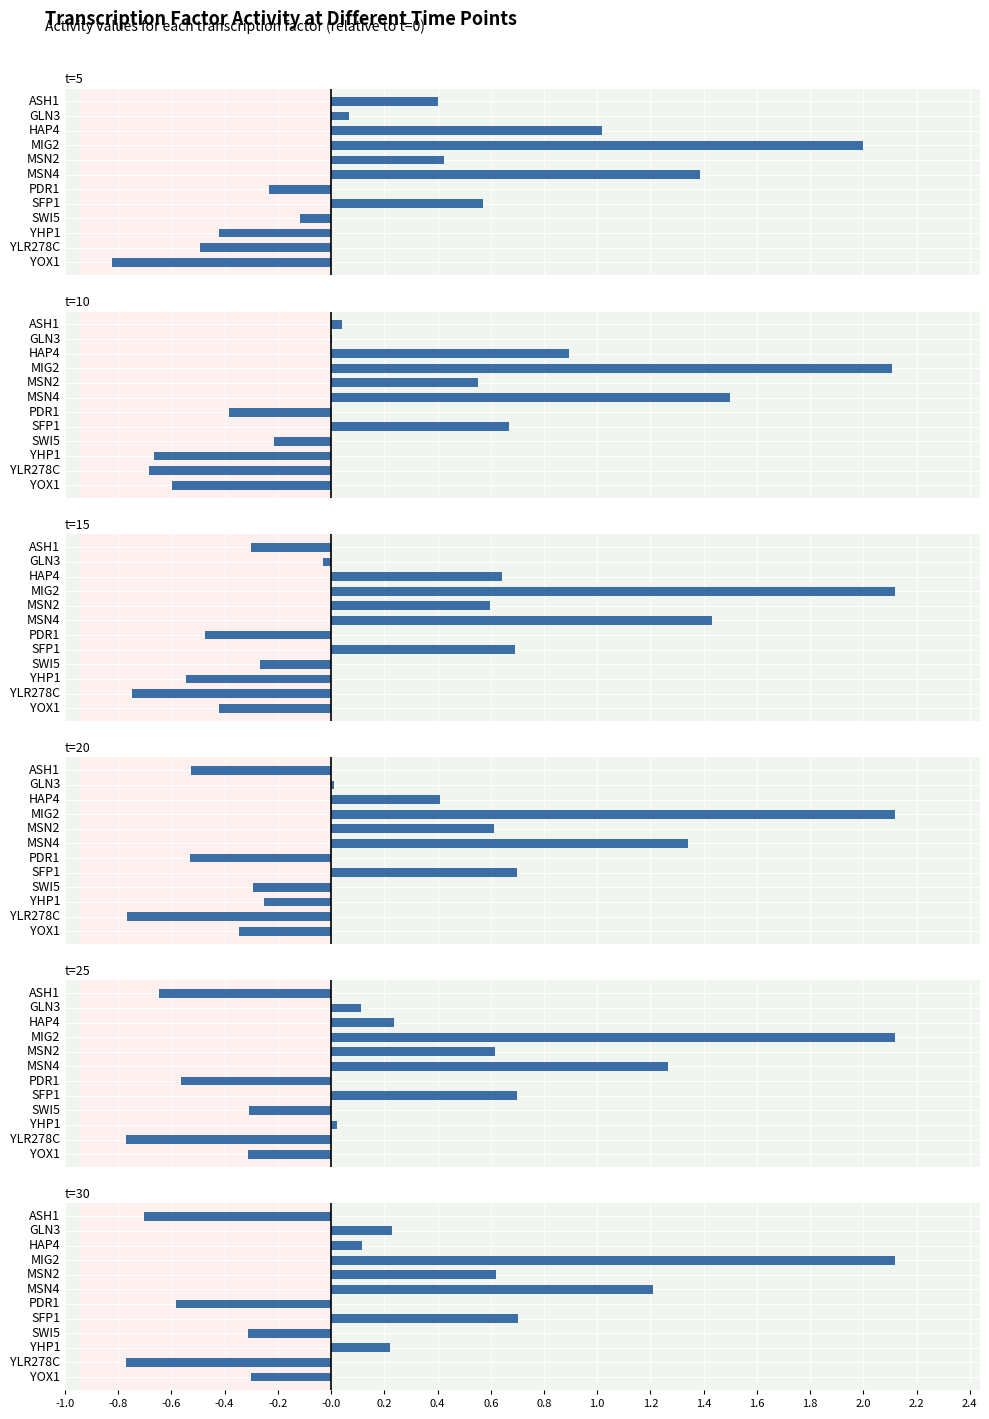

True or false: t=10 has a value of 0.3 at SFP1.

False